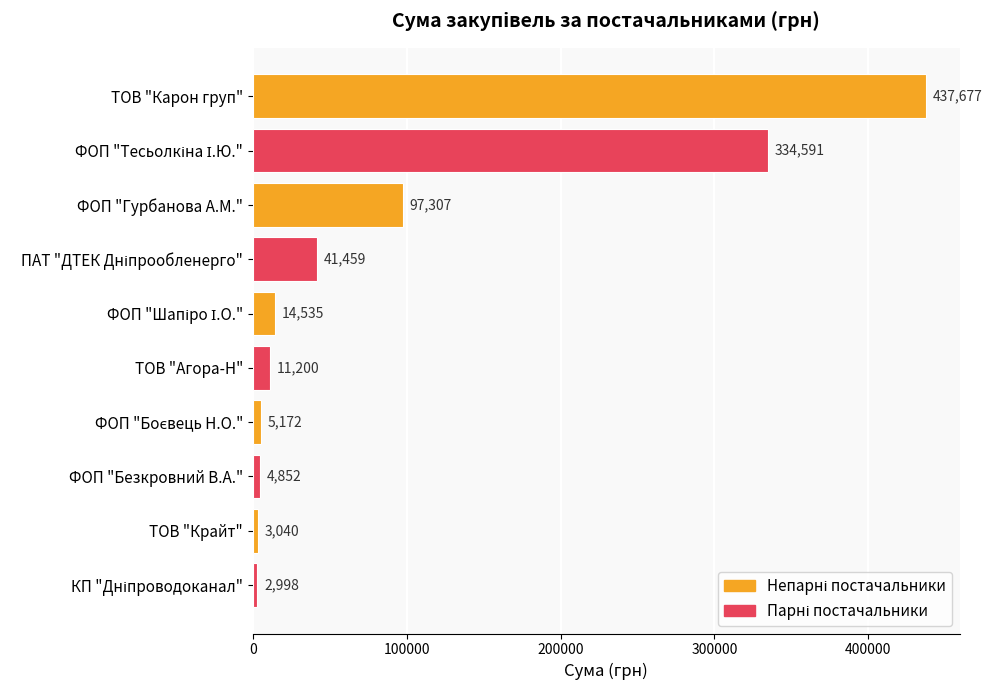

True or false: the data shows 437677.2 at ТОВ "Карон груп".

True